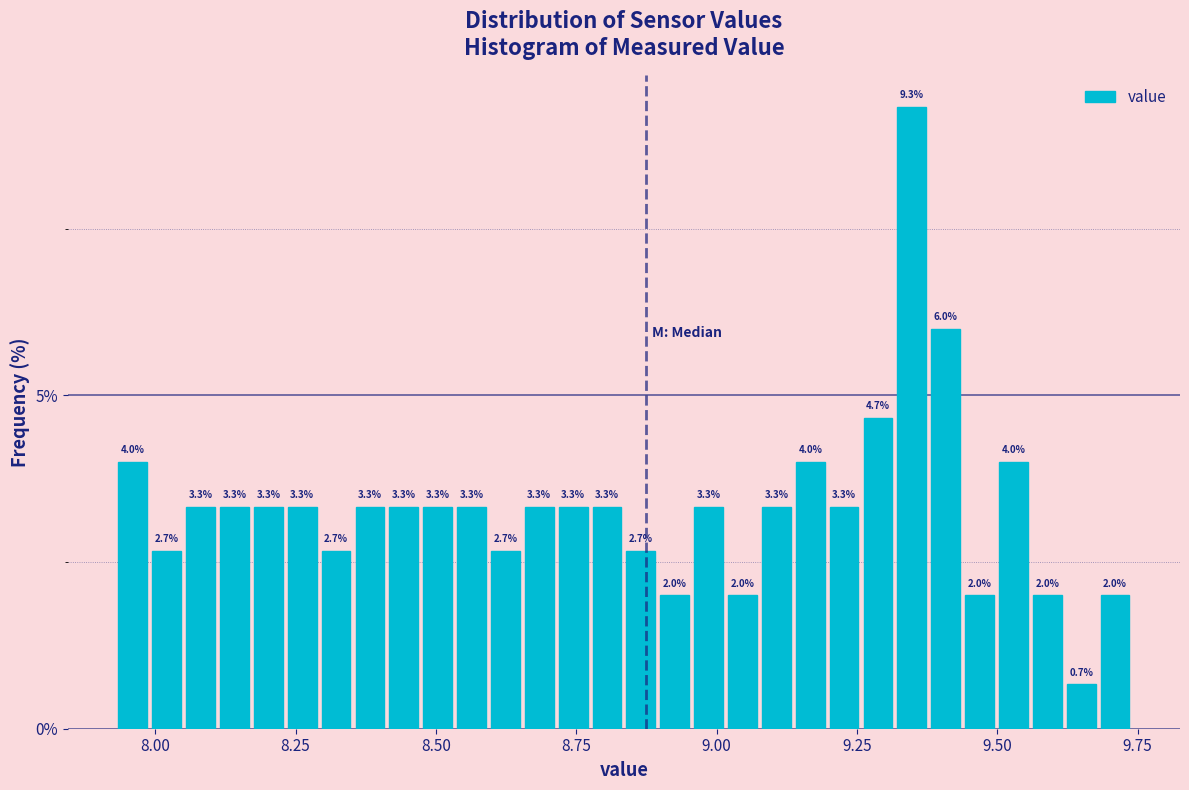

Read against the x-axis, roughly where is the centre of the tallest bar?

9.35